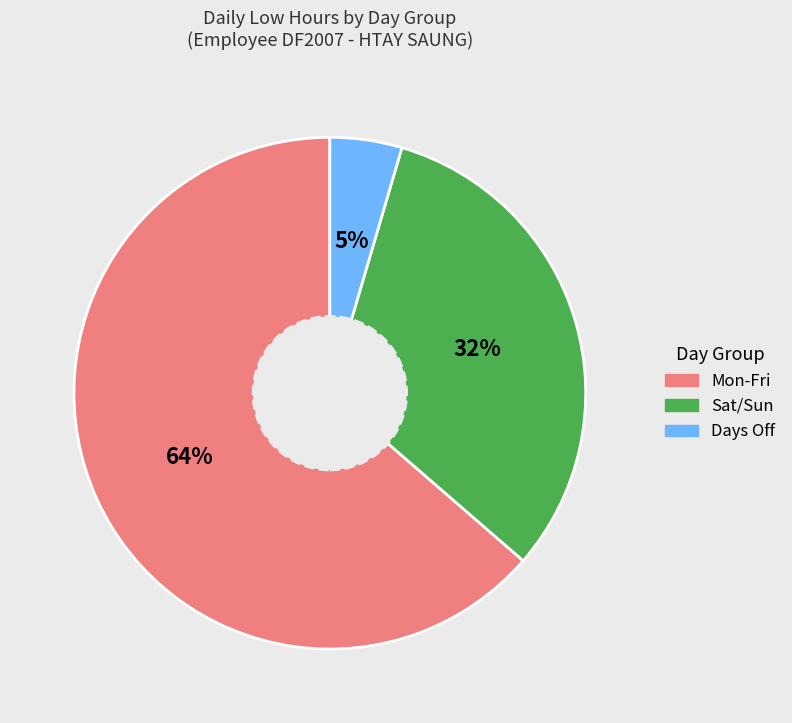

To the nearest percent, what is the average slice percentage?

33%